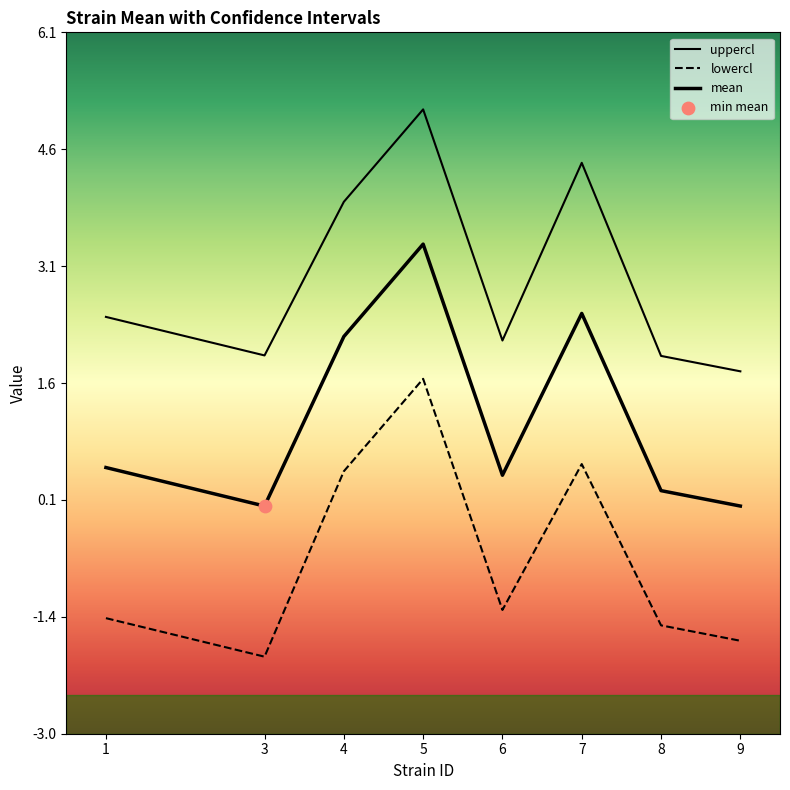

At which category is the sum across all series the highest?

5